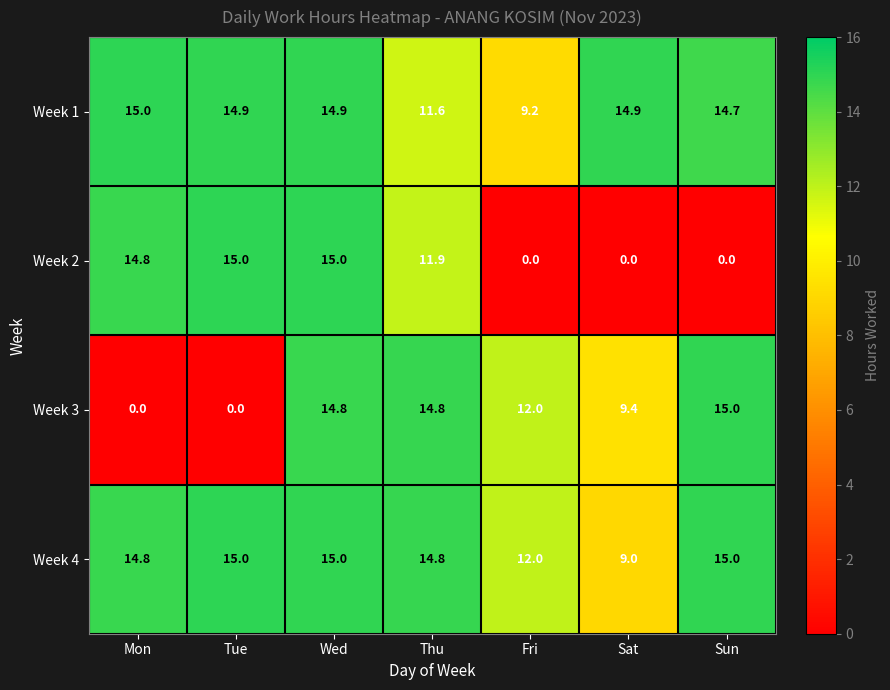

Is it true that Week 3 equals 8.9 at Mon?

False